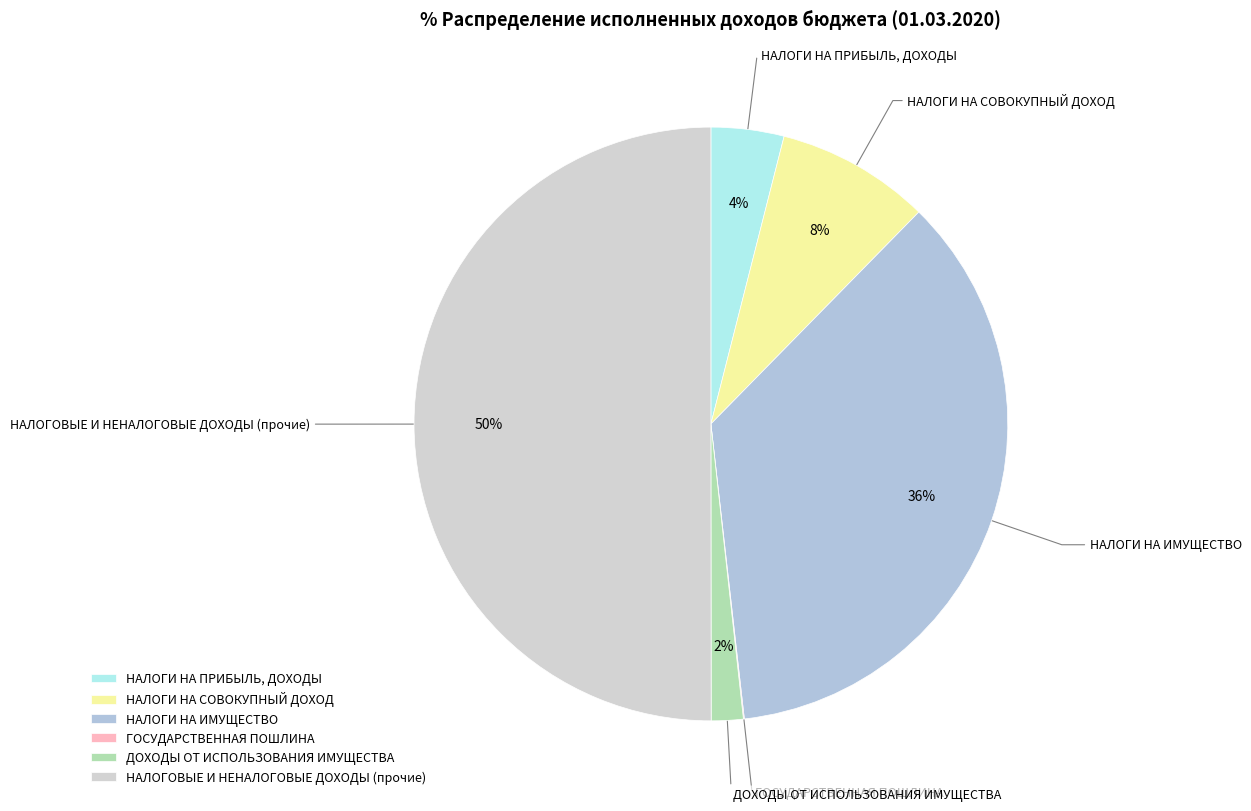

What is the ratio of the value at НАЛОГИ НА ИМУЩЕСТВО to the value at НАЛОГОВЫЕ И НЕНАЛОГОВЫЕ ДОХОДЫ (прочие)?

0.7